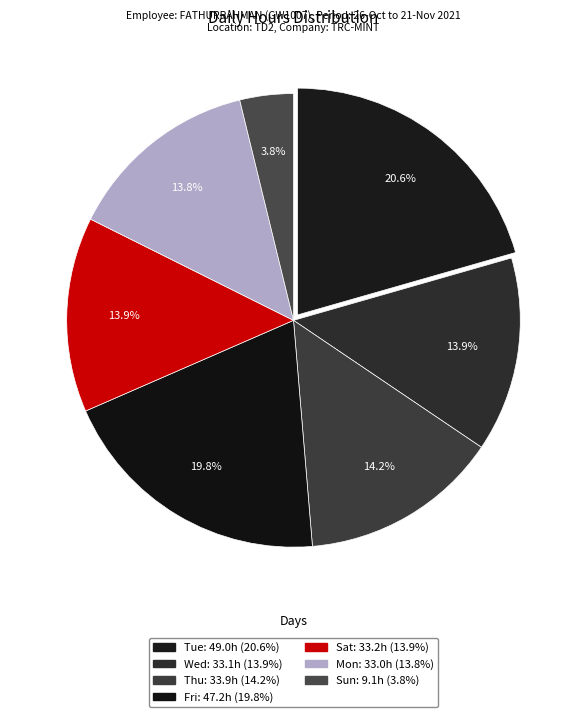

Count the number of slices in the pie.

7